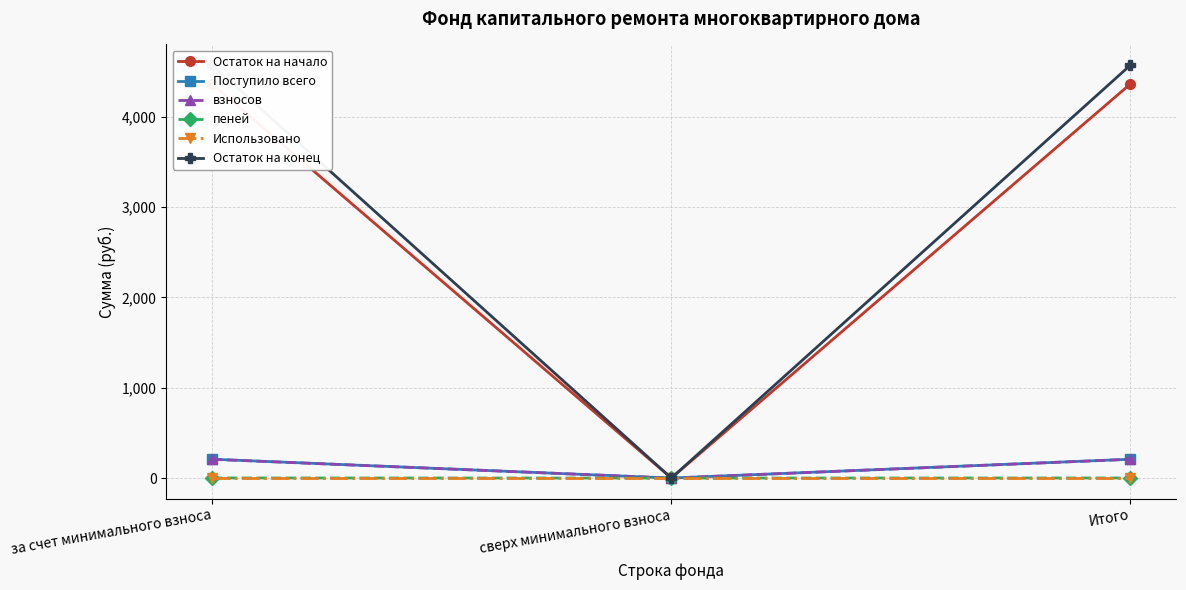

True or false: Поступило всего has a value of 208.6 at за счет минимального взноса.

True